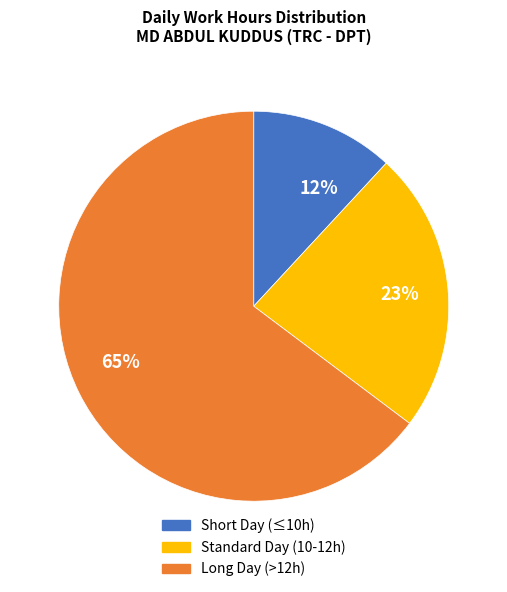

How many slices are in this pie chart?

3